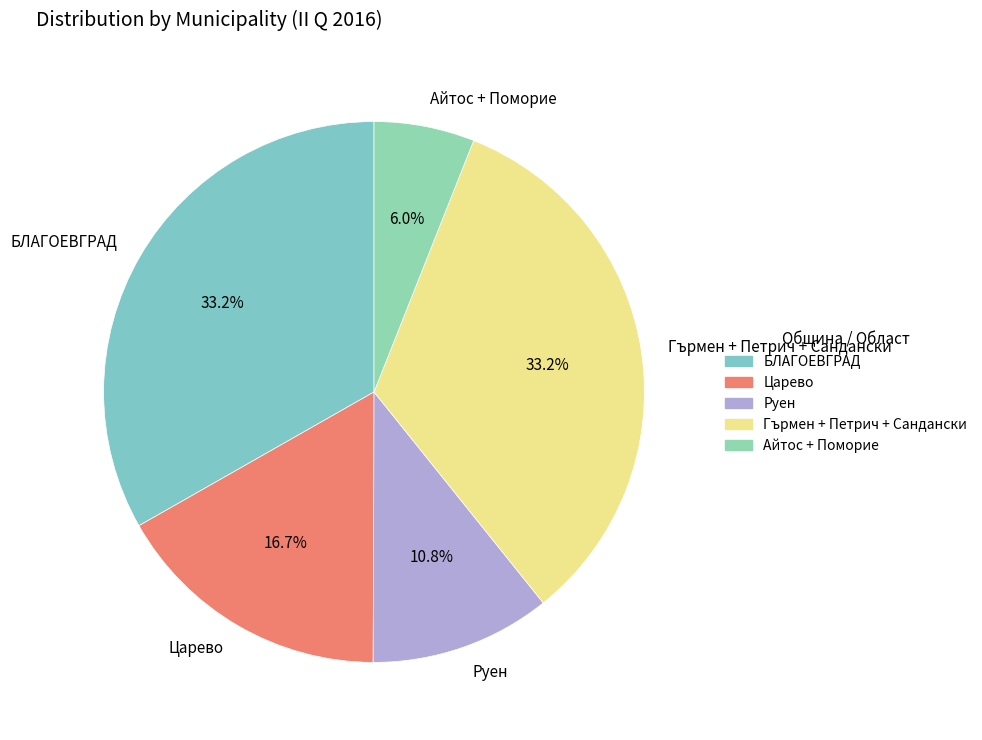

Count the number of slices in the pie.

5